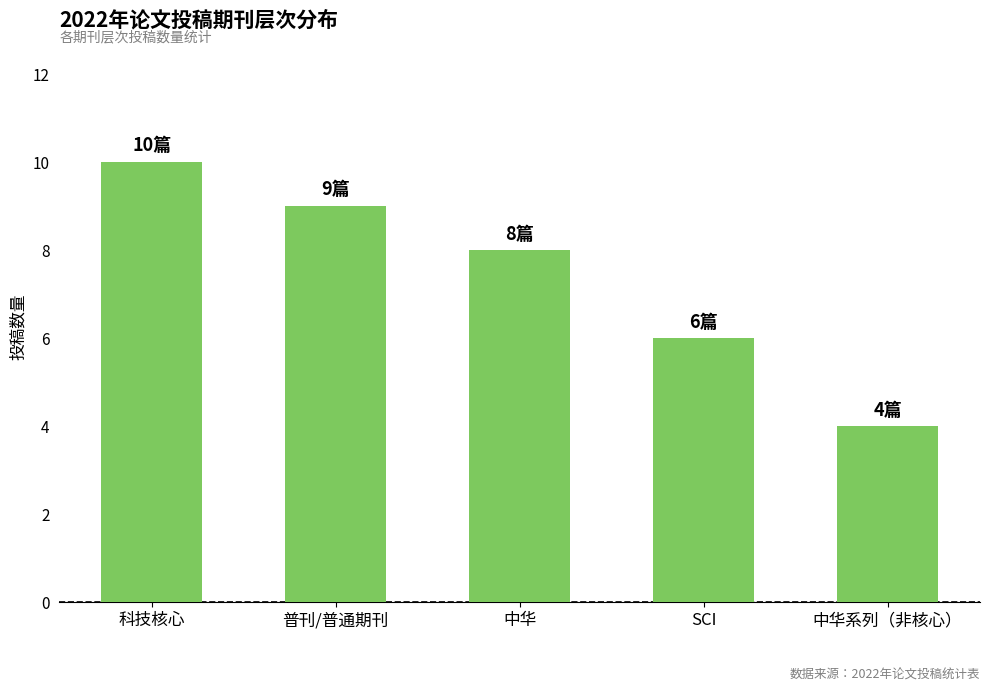

List the labels in order of value, smallest first.

中华系列（非核心）, SCI, 中华, 普刊/普通期刊, 科技核心